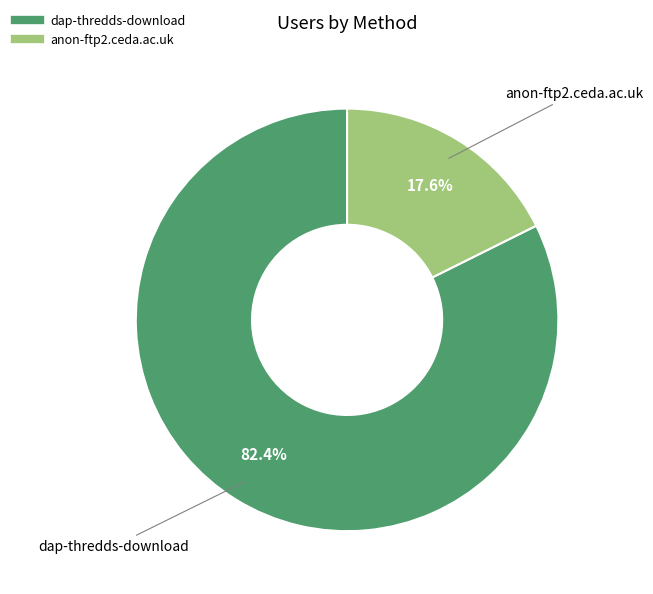

What is the smallest slice in the pie chart?

anon-ftp2.ceda.ac.uk